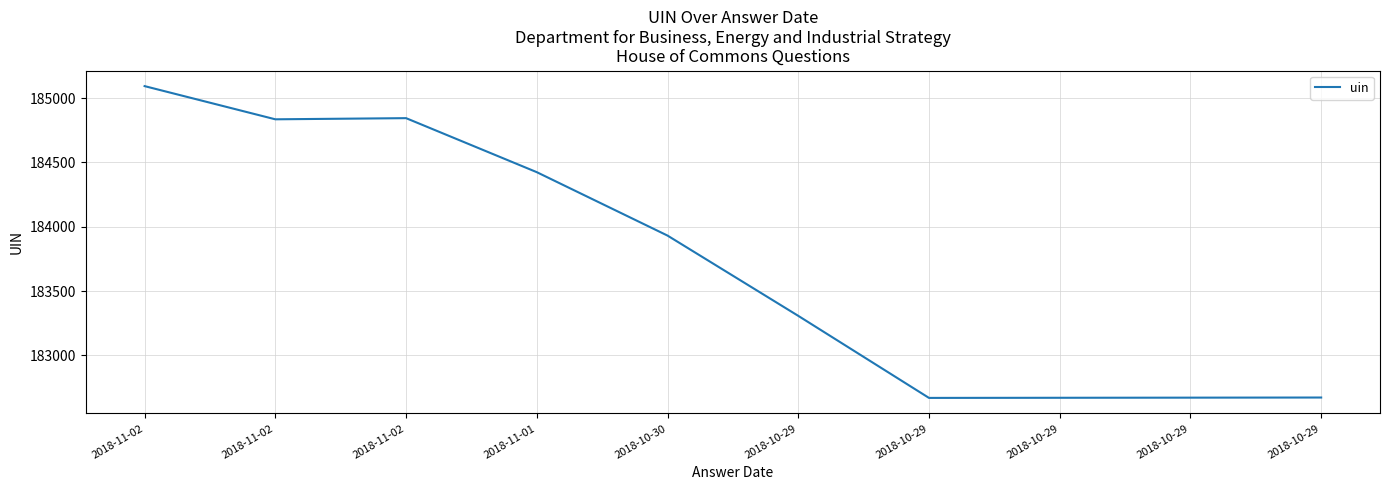

Does the chart display data point markers on the line(s)?

No